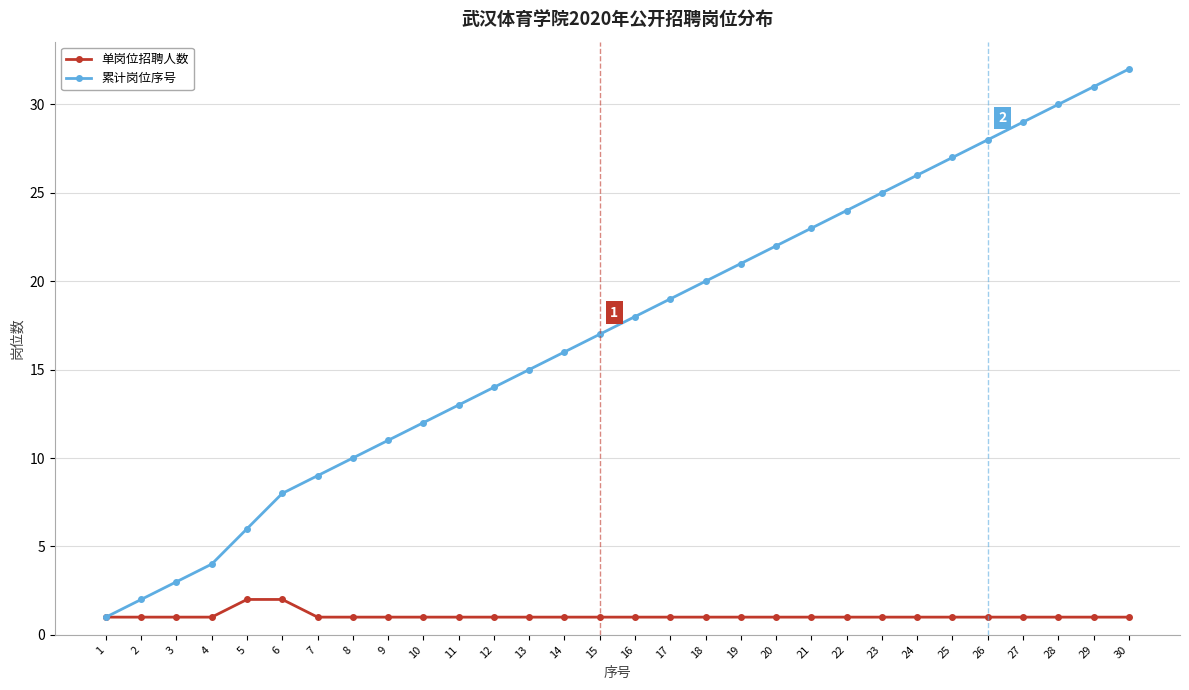

How many lines are shown in the chart?

2